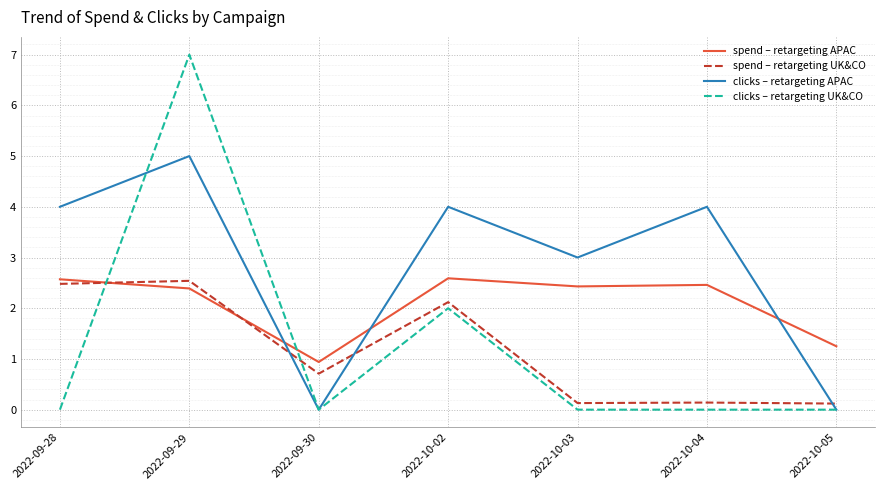

At which label does spend – retargeting APAC first exceed 2?

2022-09-28